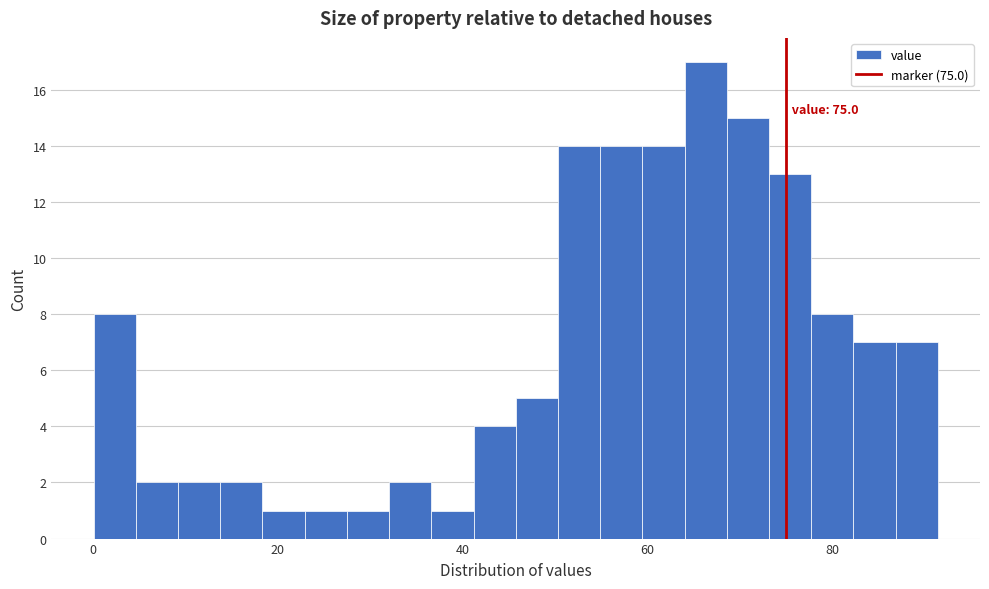

Around what value on the x-axis is the tallest bar? Give the approximate position of its centre, as read against the axis.

66